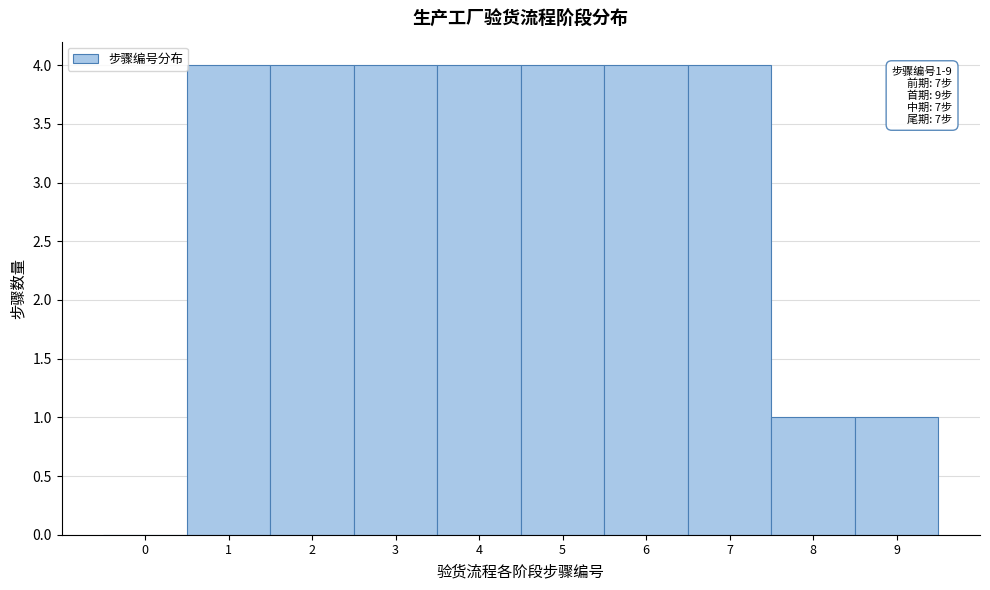

Reading left to right, extract all data points from this chart.

0=0	1=4	2=4	3=4	4=4	5=4	6=4	7=4	8=1	9=1